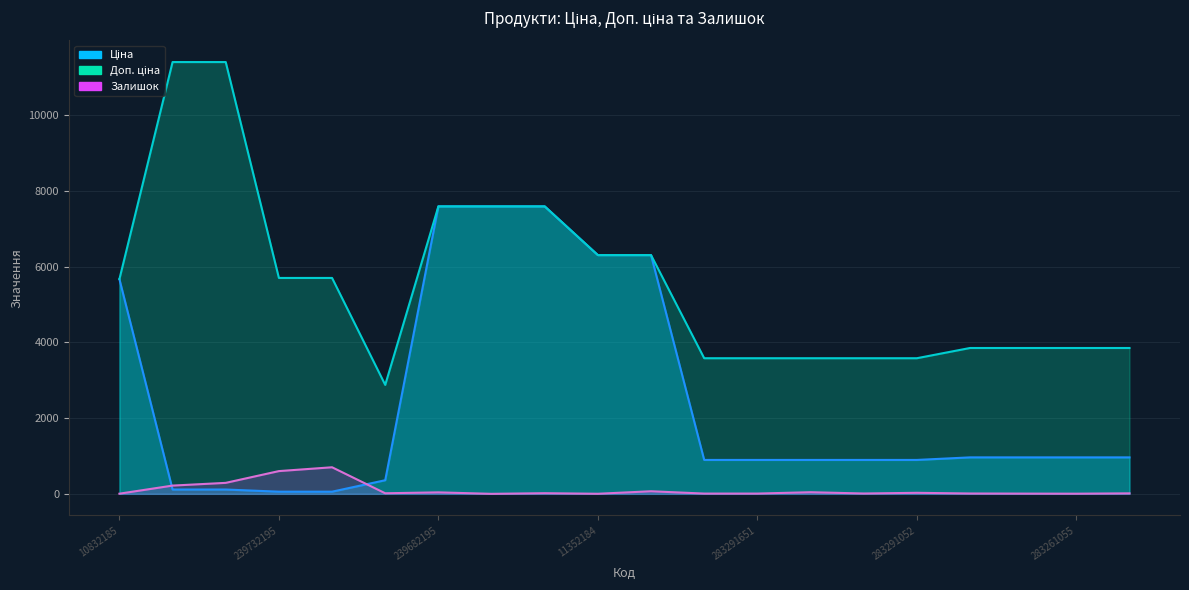

True or false: Ціна has more than 1 points higher than both neighbors.

False